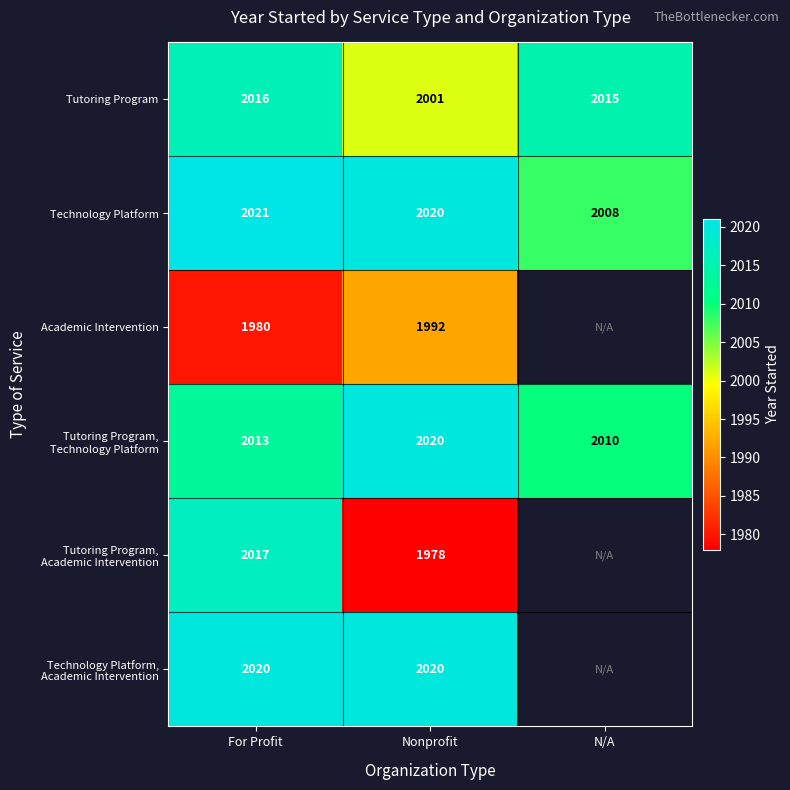

What is the maximum value shown in the chart?

2021.0